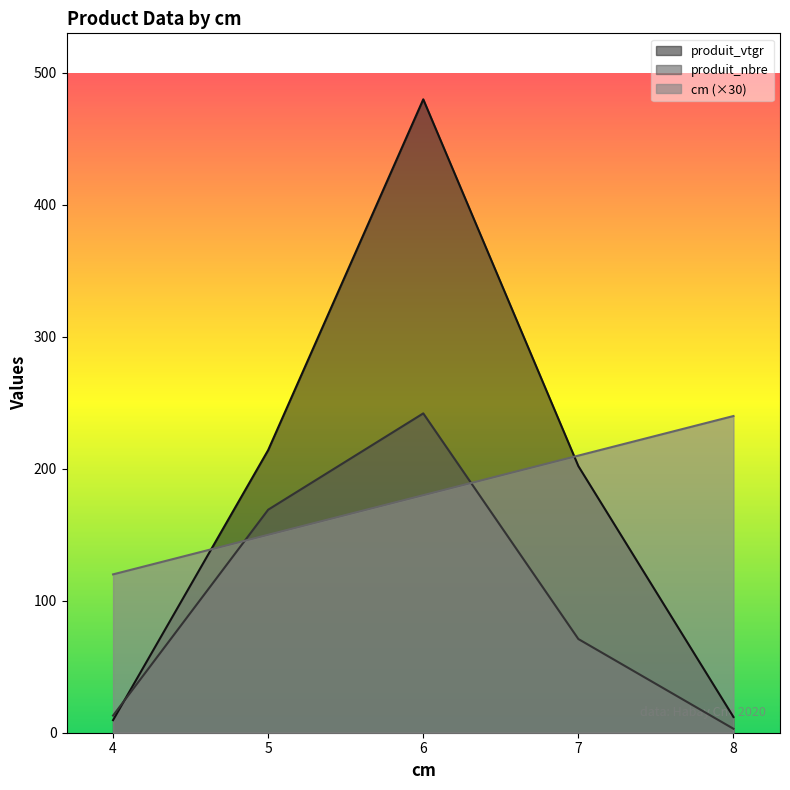

How many data points does each series have?

5